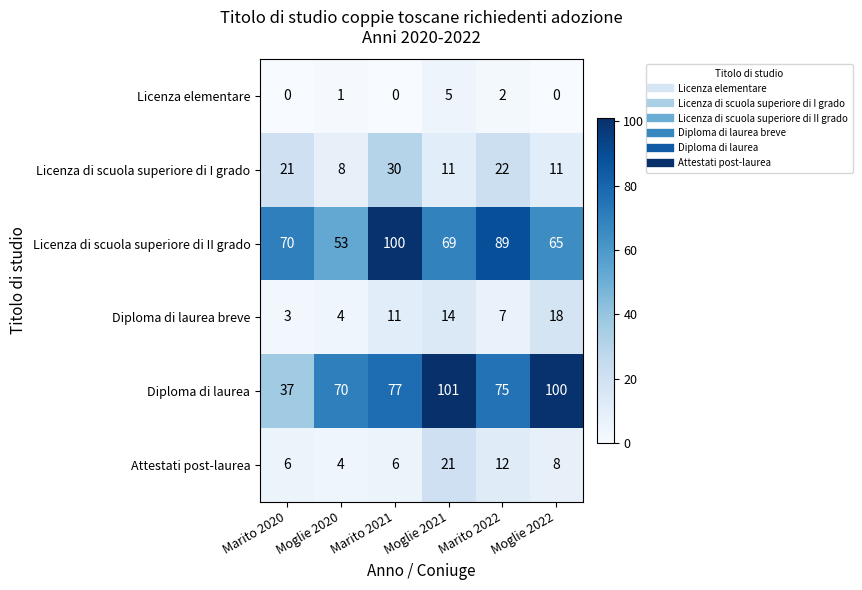

At which label is Attestati post-laurea closest to 12?

Marito 2022